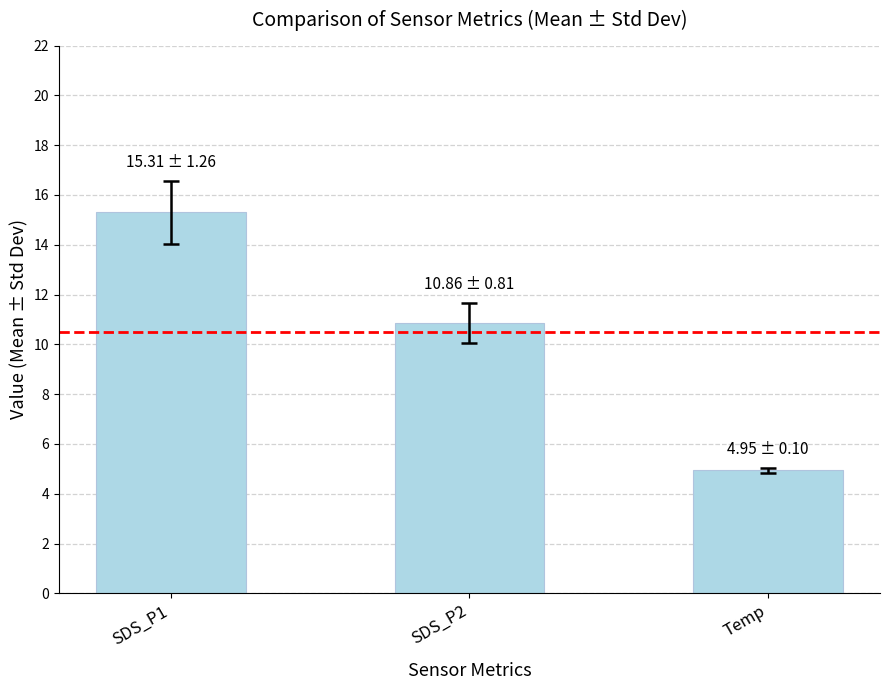

What is the average value?

10.4